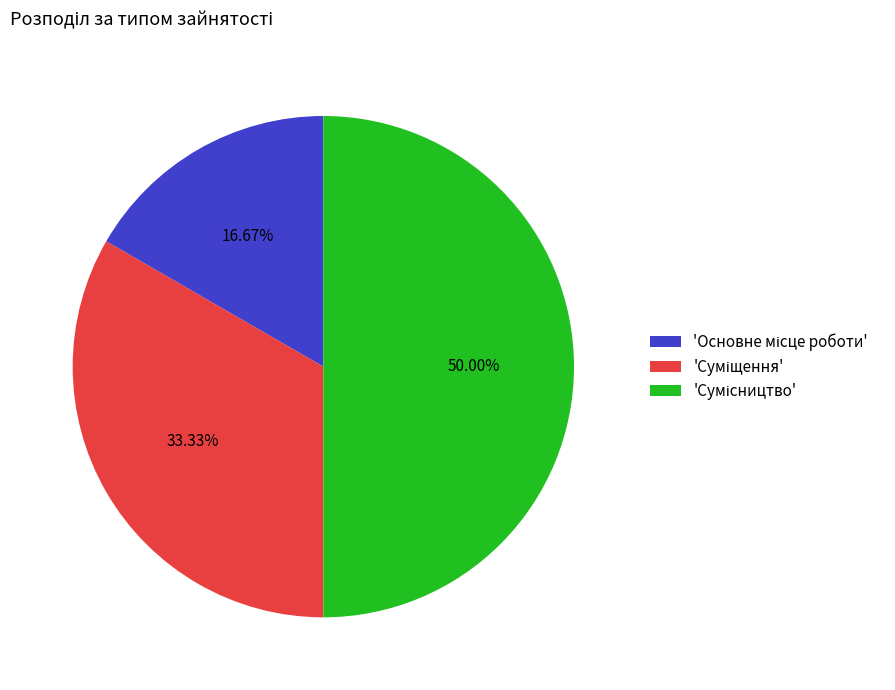

Count the number of slices in the pie.

3